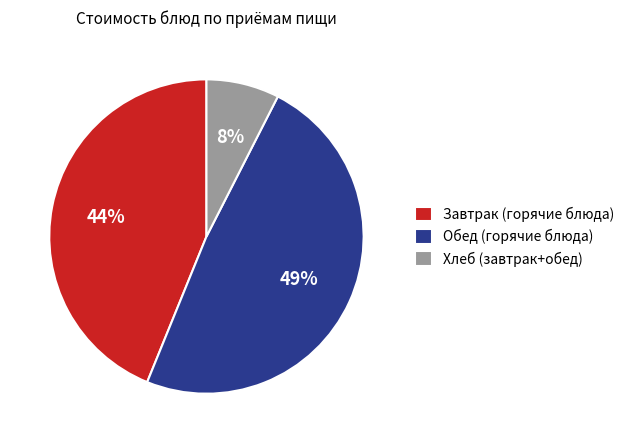

How many slices are in this pie chart?

3